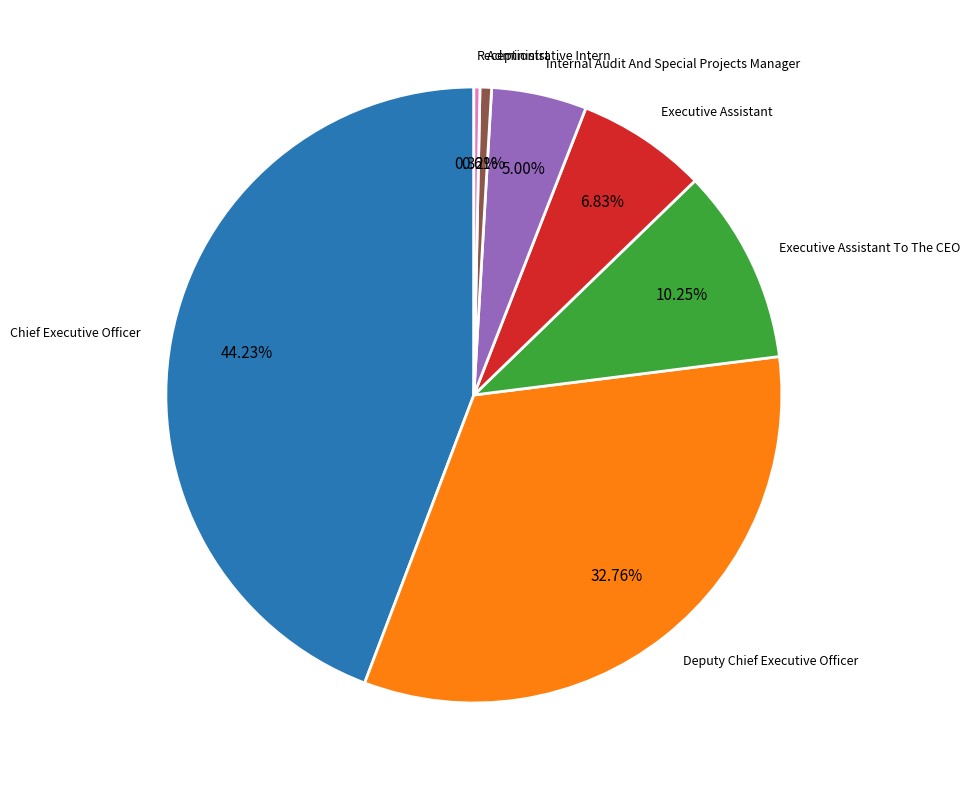

Is the sum of Executive Assistant and Executive Assistant To The CEO greater than half?

No